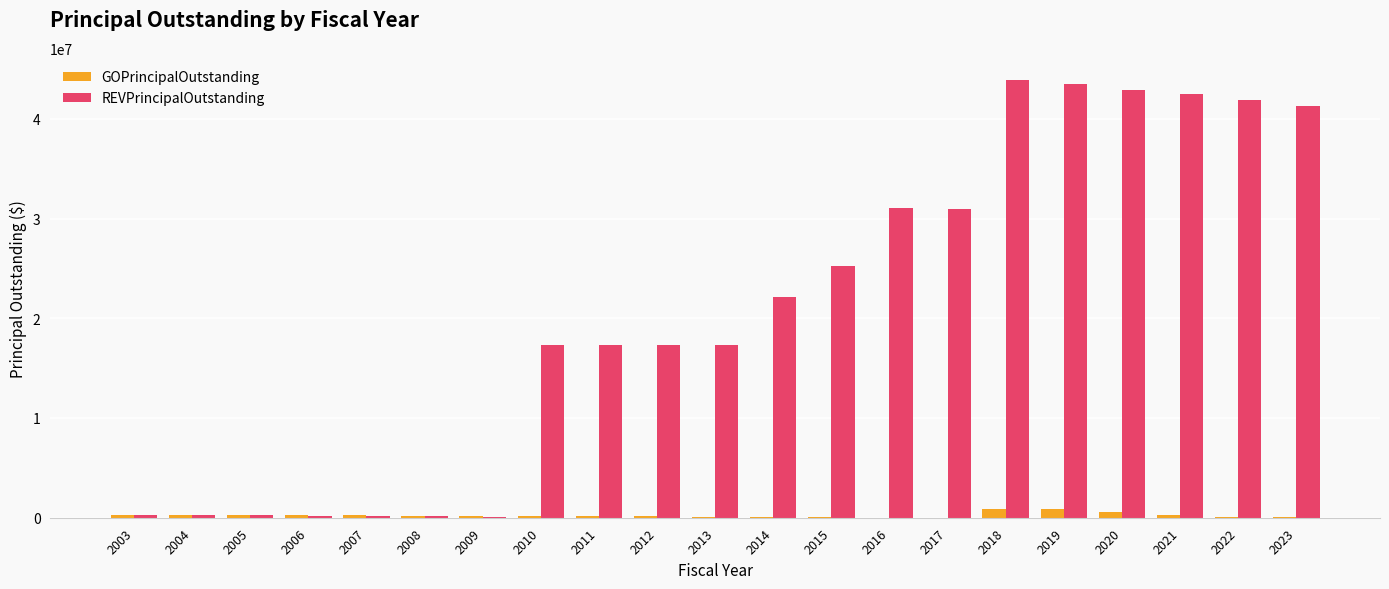

Between 2016 and 2018, which series saw the biggest shift?

REVPrincipalOutstanding